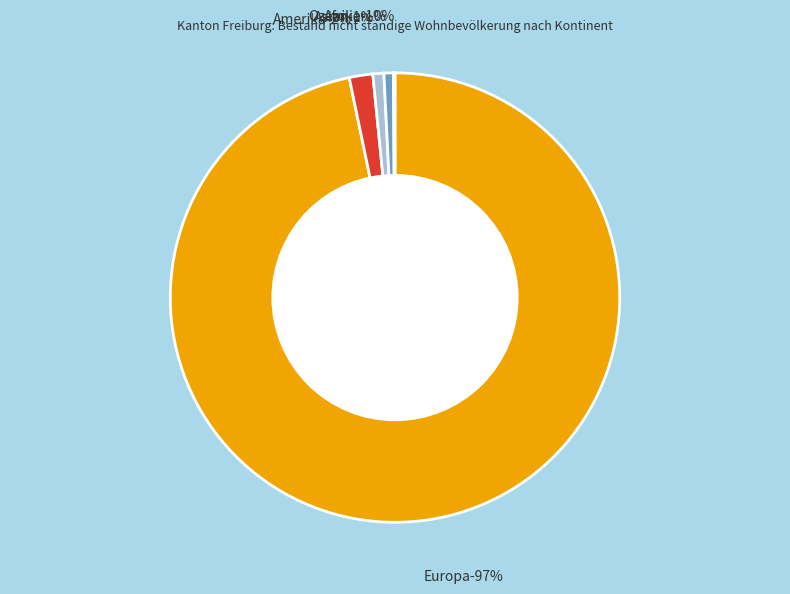

Does Europa account for over 50% of the chart?

Yes